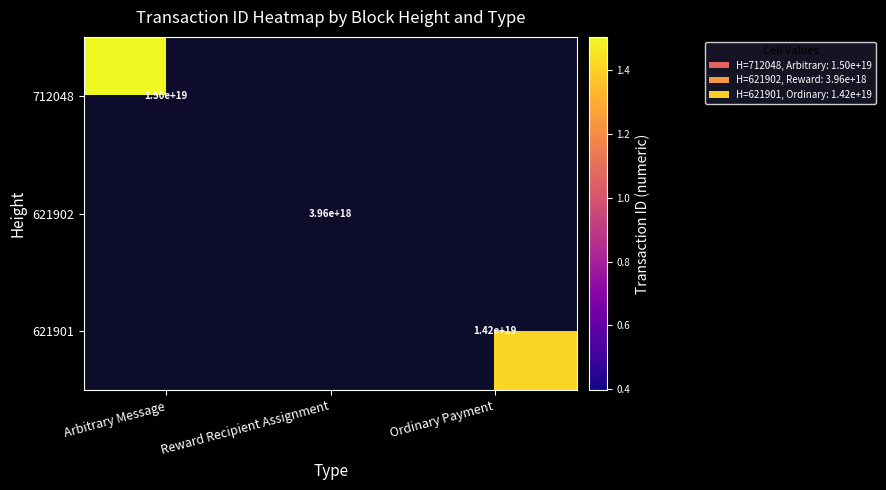

Is it true that 621901 equals 14200000000000000000 at Ordinary Payment?

True